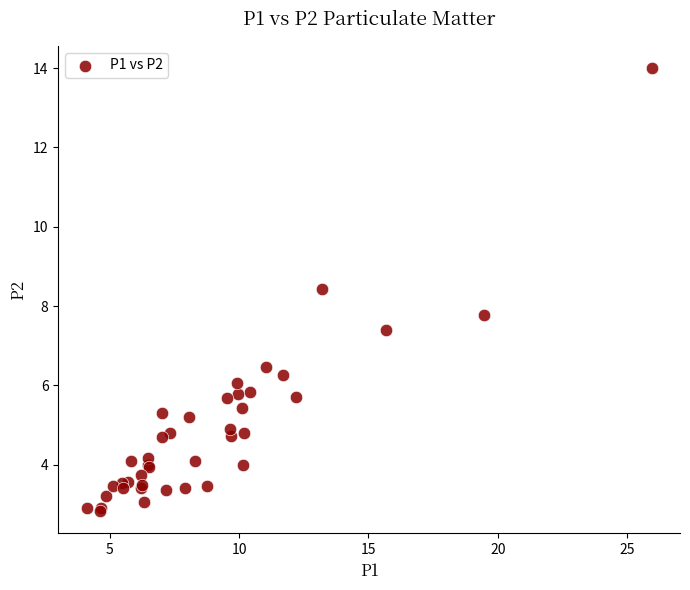

What Y value in the scatter plot is closest to 8?

7.8